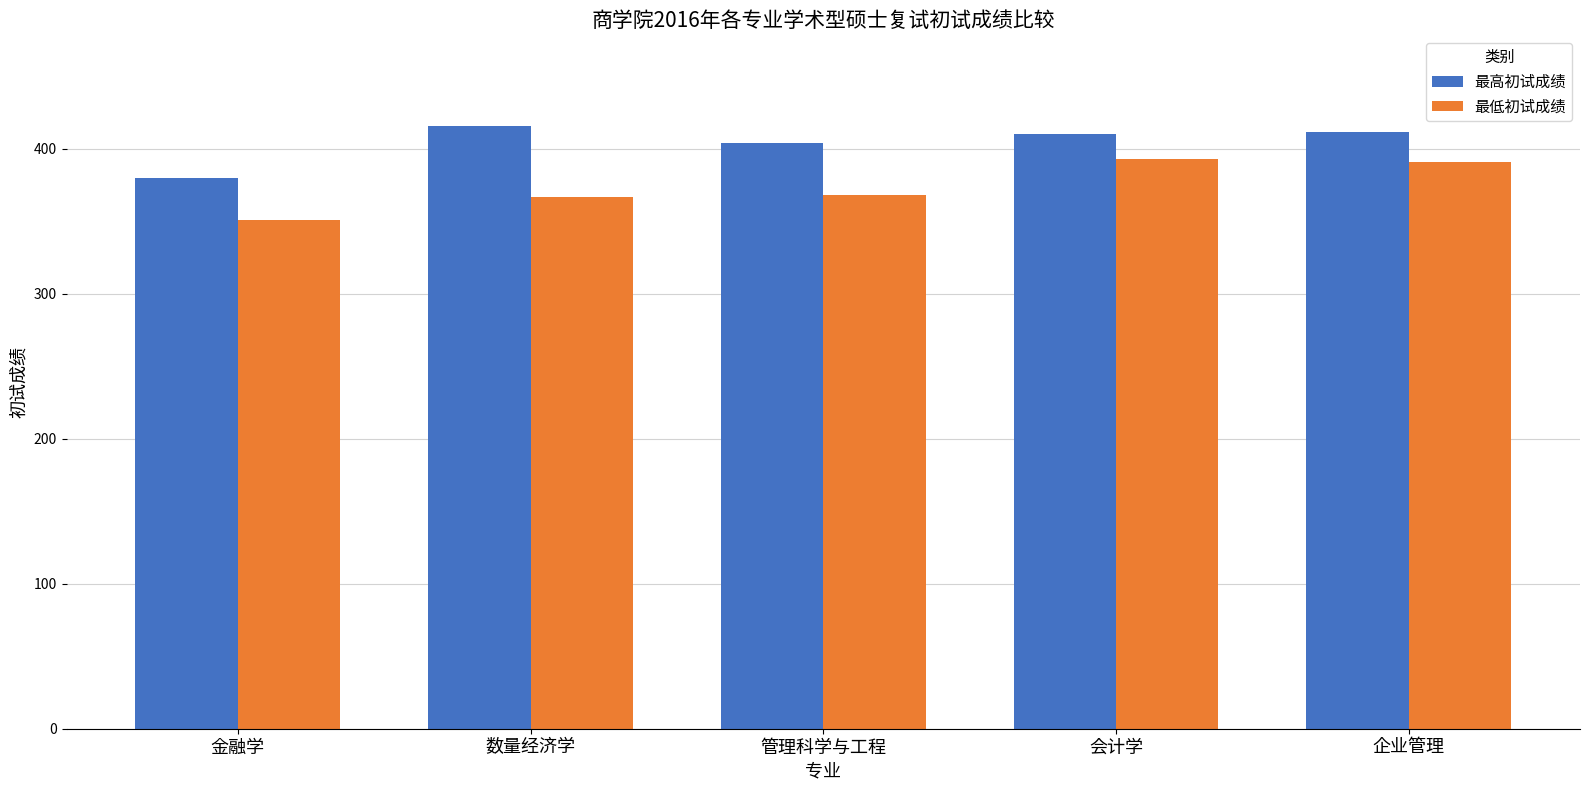

What are all the series names shown in the legend?

最高初试成绩, 最低初试成绩